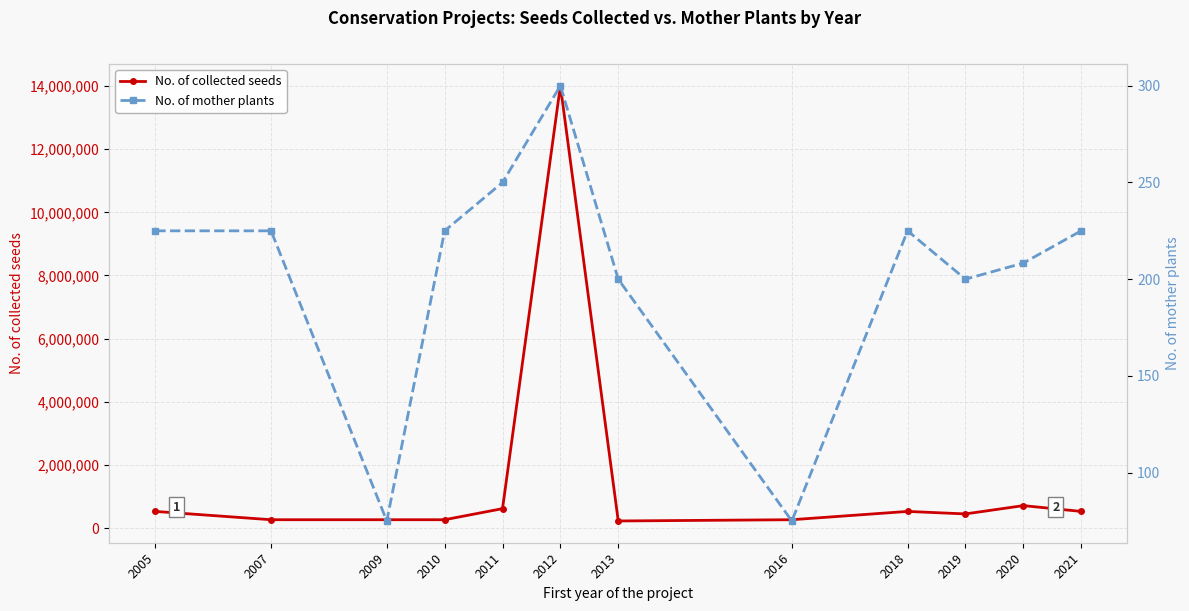

What is the difference between the second highest and second lowest values in the No. of mother plants series?

175.0